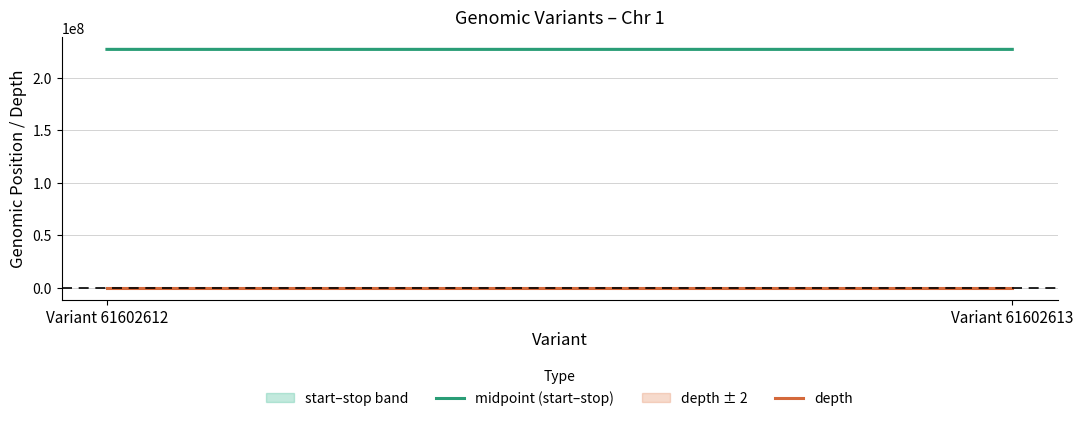

At which category is the sum across all series the highest?

Variant 61602613